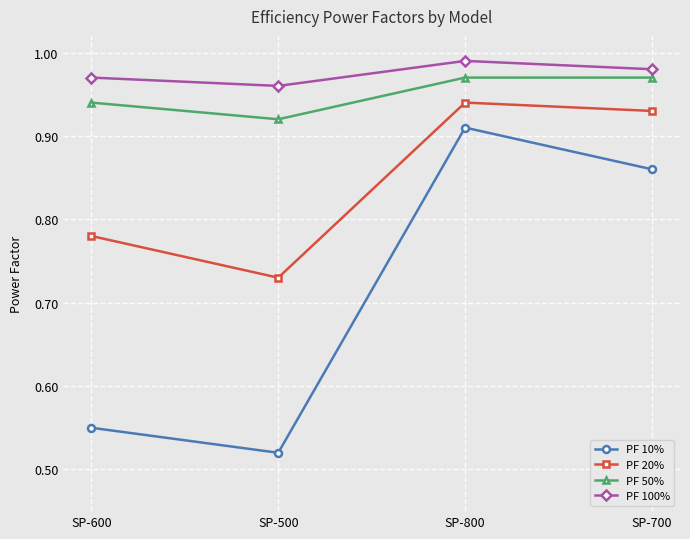

Is it true that PF 100% equals 0.3 at SP-500?

False